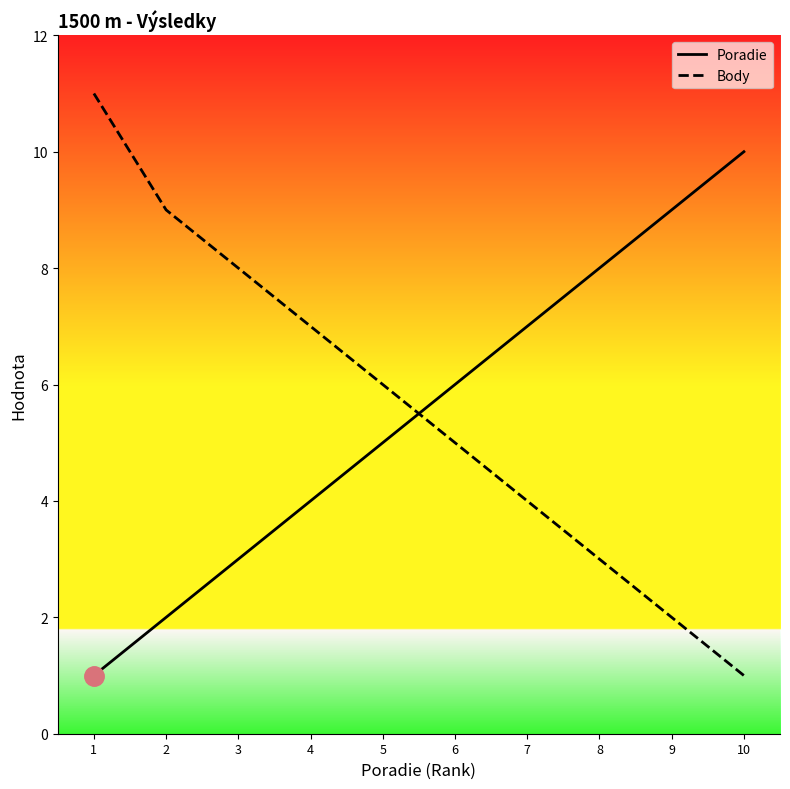

What is the value of the Body point at the 10th from the left?

1